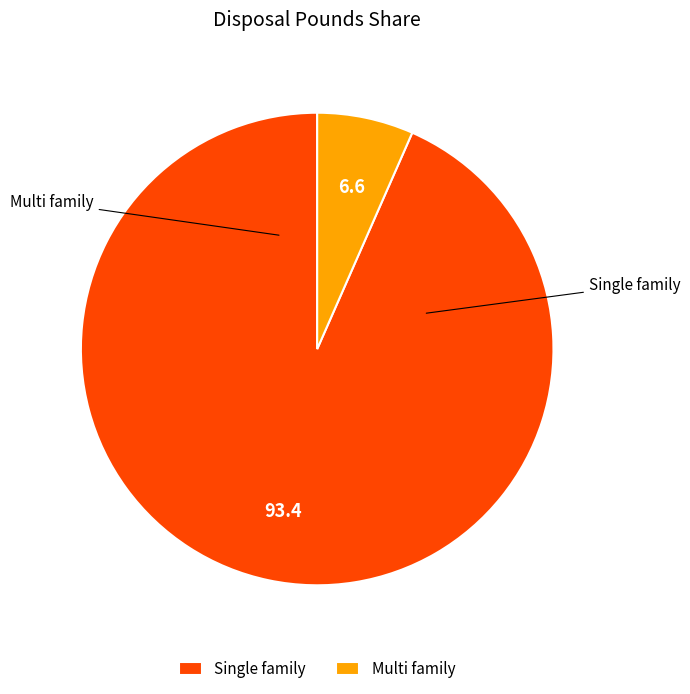

Rank the categories by value from highest to lowest.

Single family, Multi family